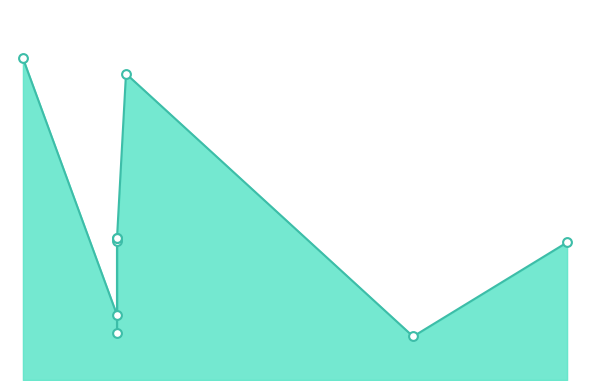

What is the change in value from 7217.6 to 7217.6?

-1431.8